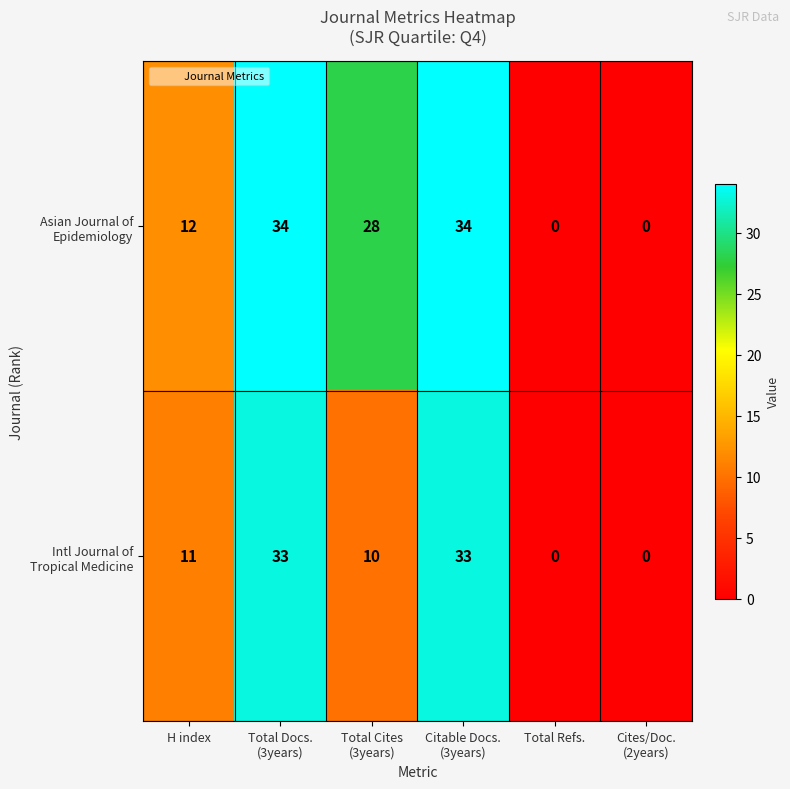

At how many categories does at least one series exceed 5?

4